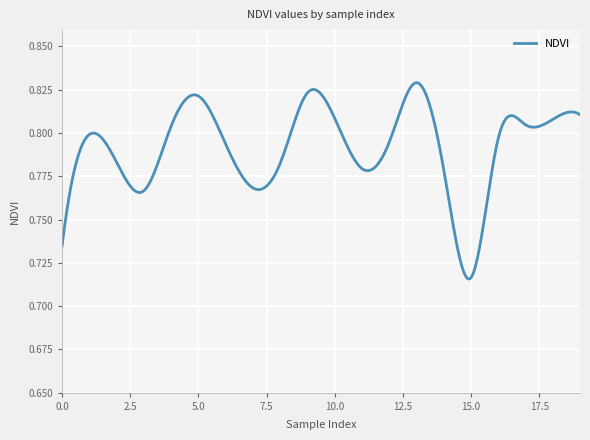

Does the chart display data point markers on the line(s)?

No